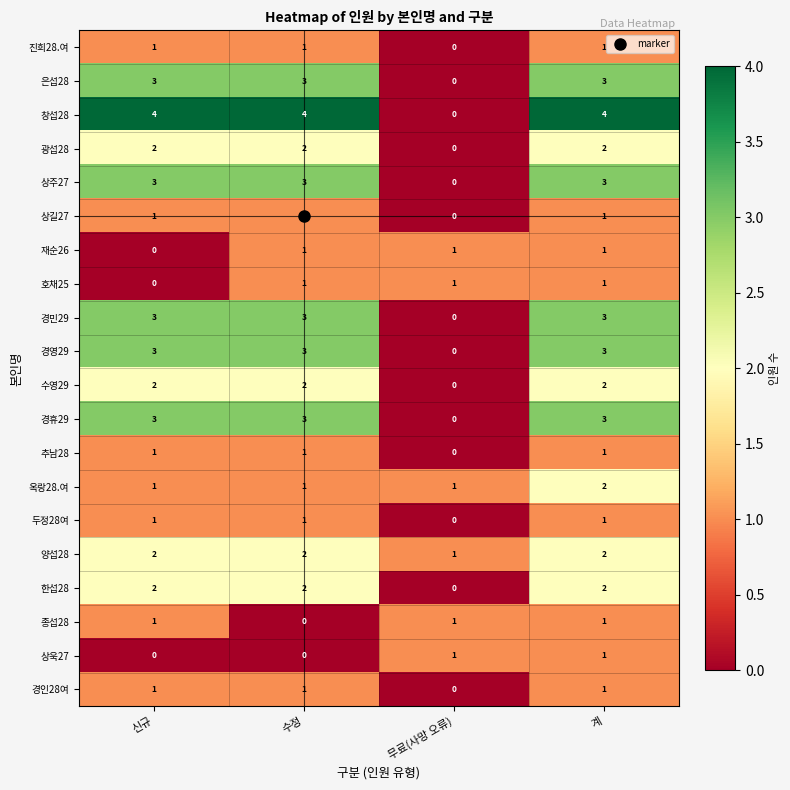

Which series has the widest spread of values?

창섭28